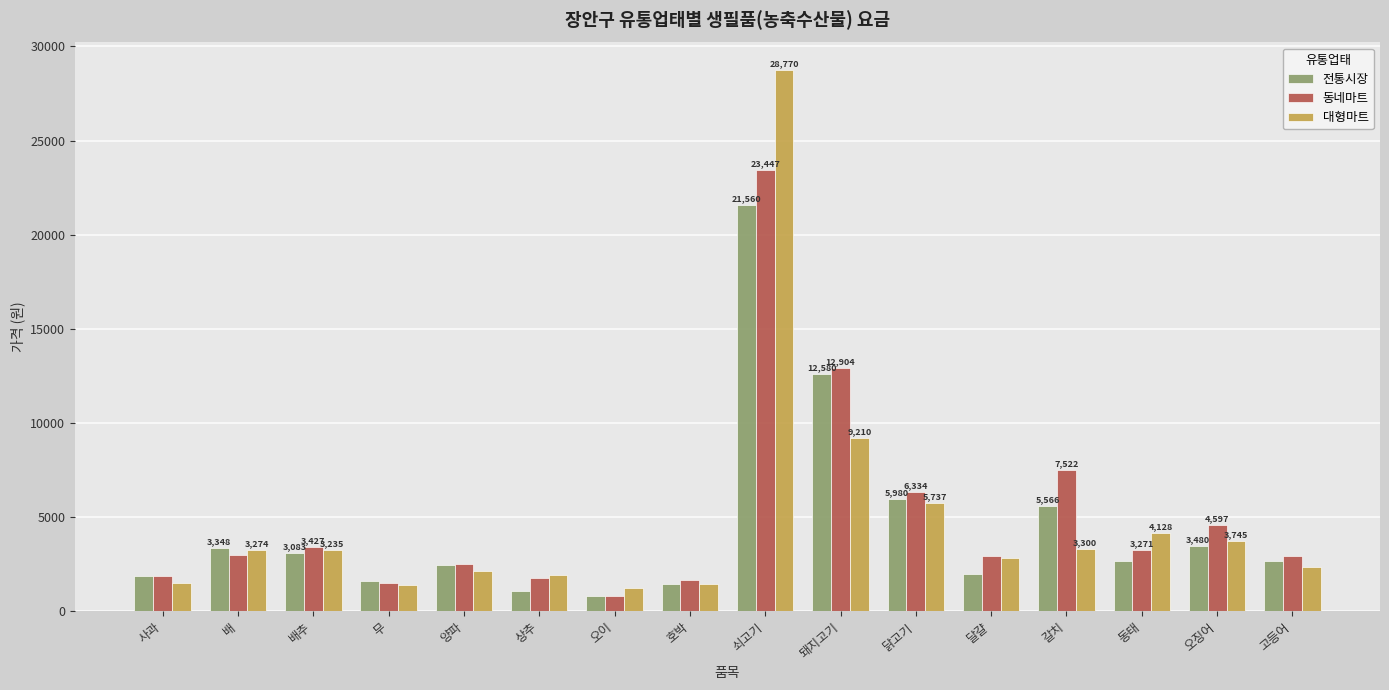

How many data points does each series have?

16